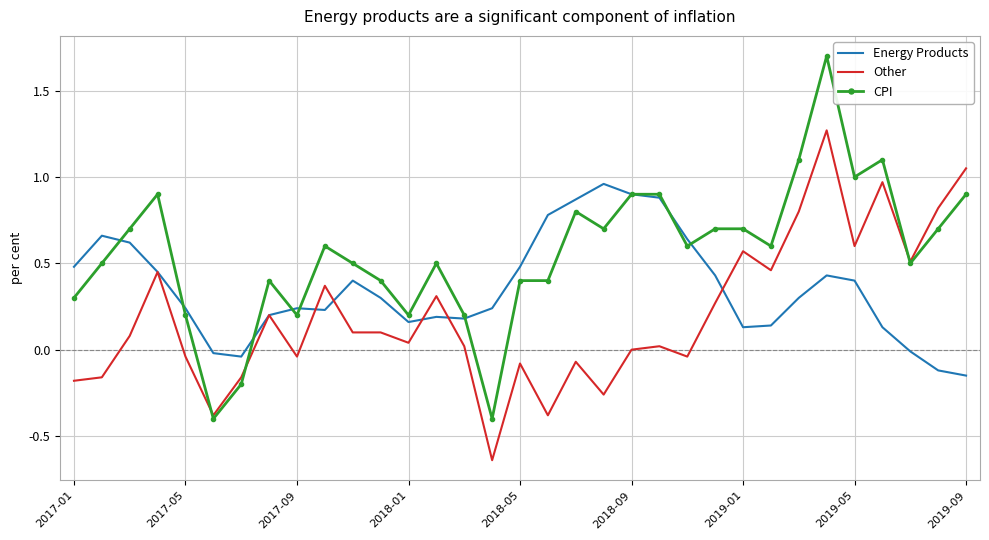

What is the highest value of the CPI series?

1.7